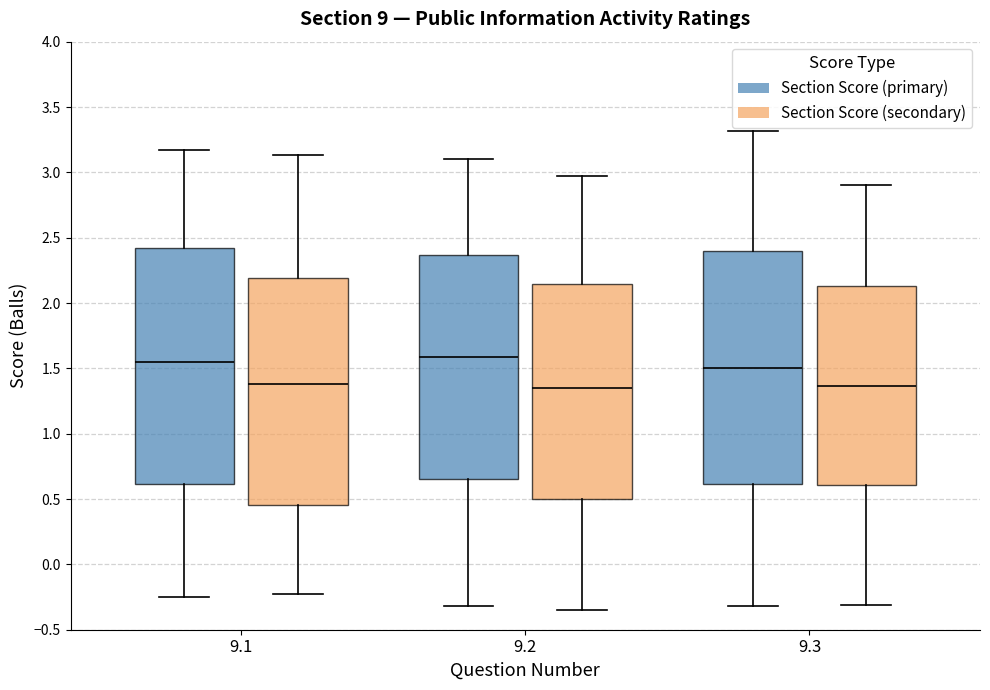

Where is the upper edge of the box for 9.2 (Section Score (primary)) on the y-axis? The values are not printed on the chart, so give them approximately, as read against the axis.

2.35